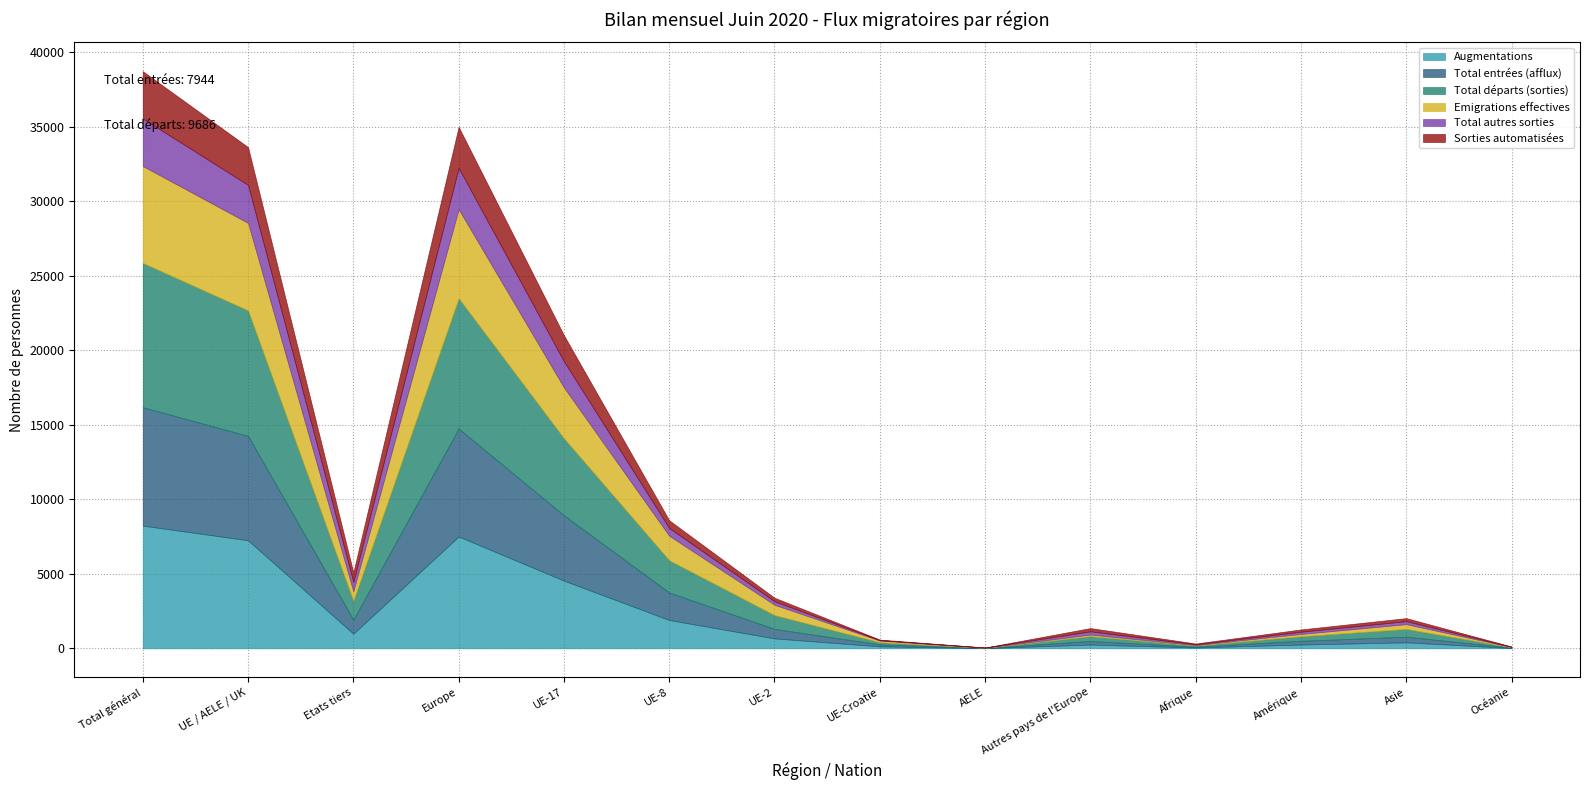

What is the spread (max minus min) of values at UE-8?

1648